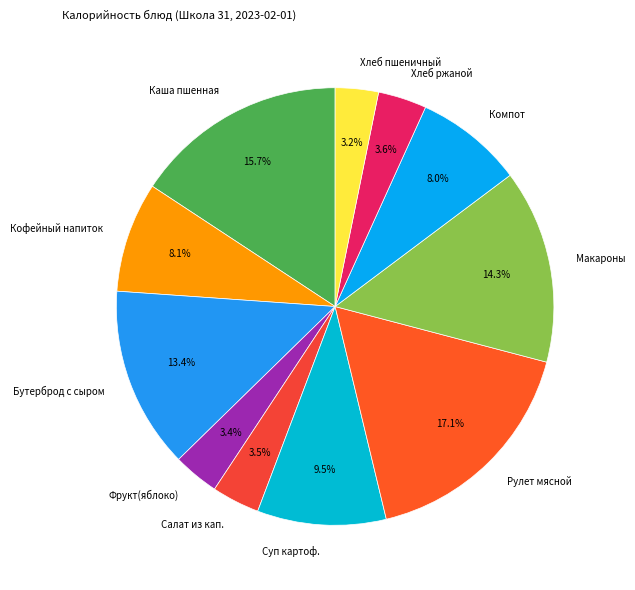

Which category has the biggest portion of the pie?

Рулет мясной